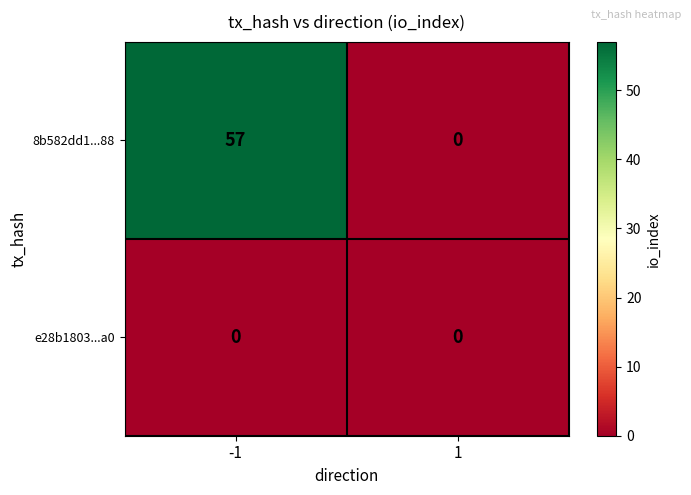

What is the total value across all series at -1?

57